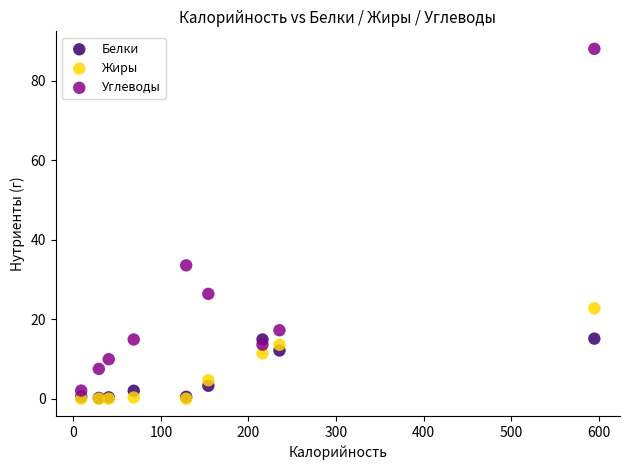

Across all series, what Y value is closest to 43?

33.5